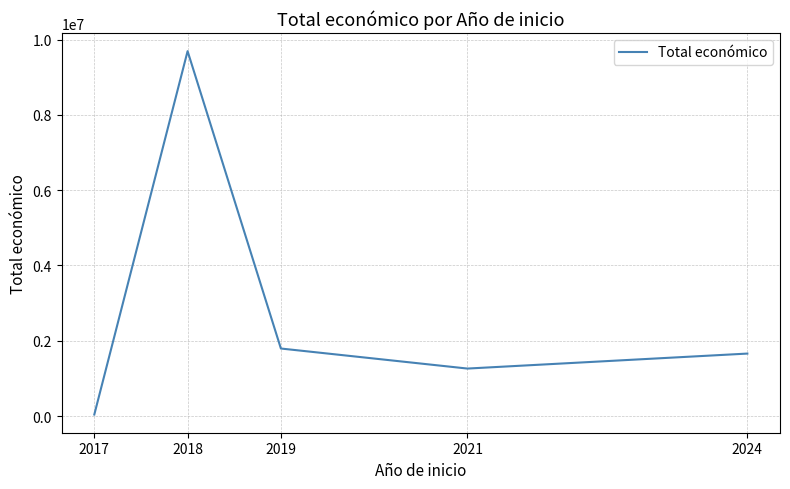

Rank the categories by value from highest to lowest.

2018, 2019, 2024, 2021, 2017